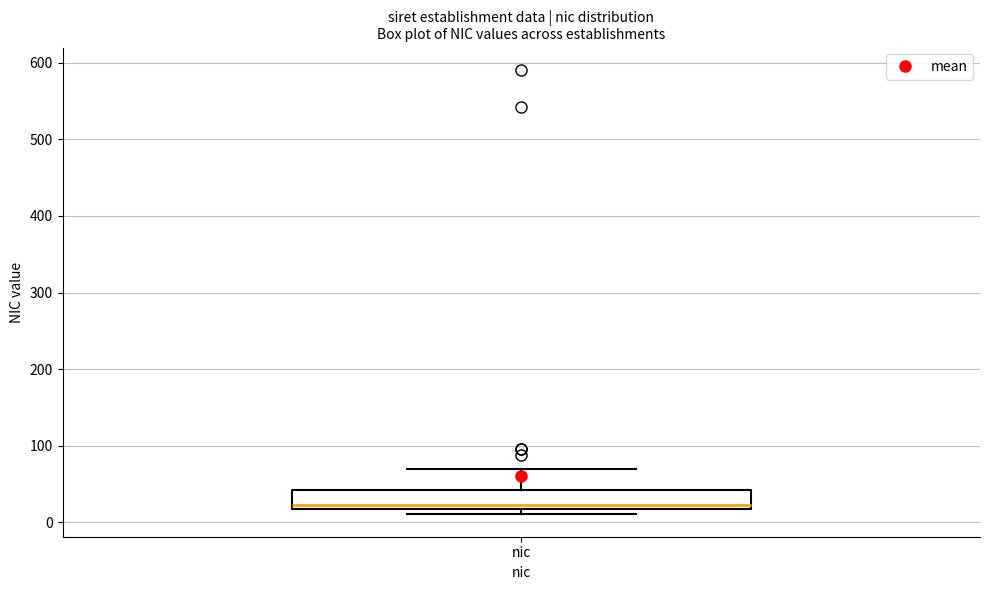

Read this box plot against the y-axis: the position of the median line, the range covered by the box, and the ends of both whiskers. The values are not printed on the chart, so give them approximately, as read against the axis.

median 20 (just above the box's lower edge), box 20 to 40, whiskers 10 to 70